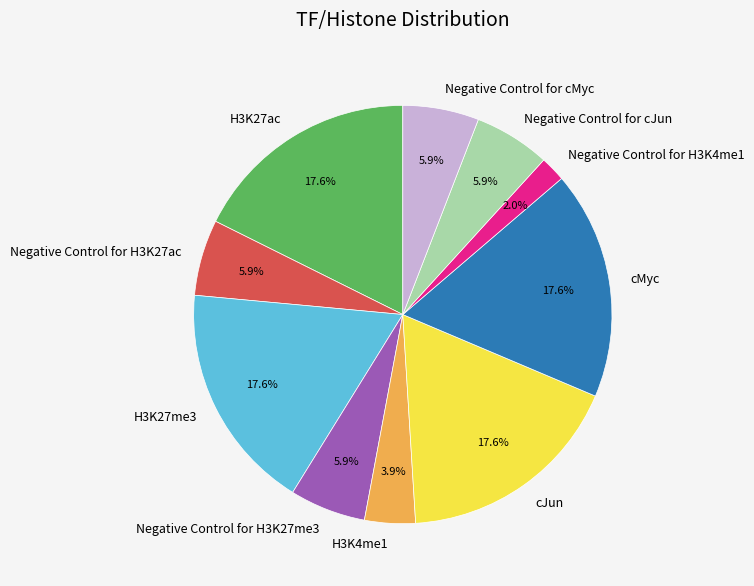

Does any single category account for the majority?

No